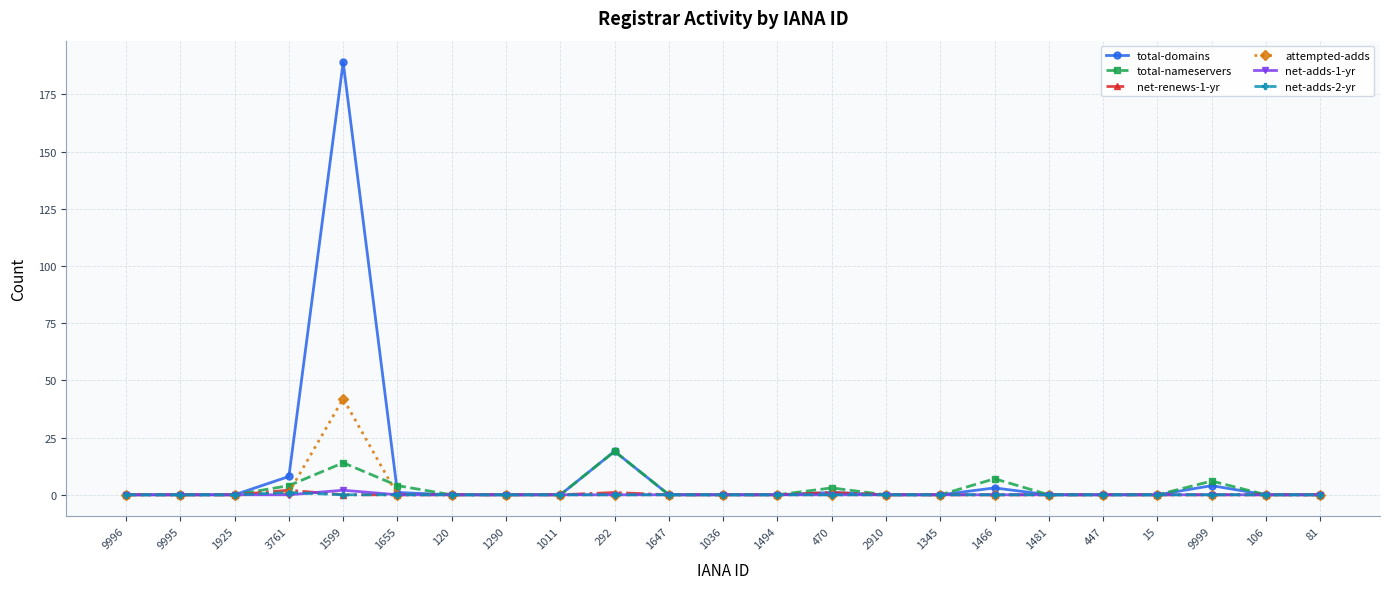

What is the label of the 9th point from the left?

1011